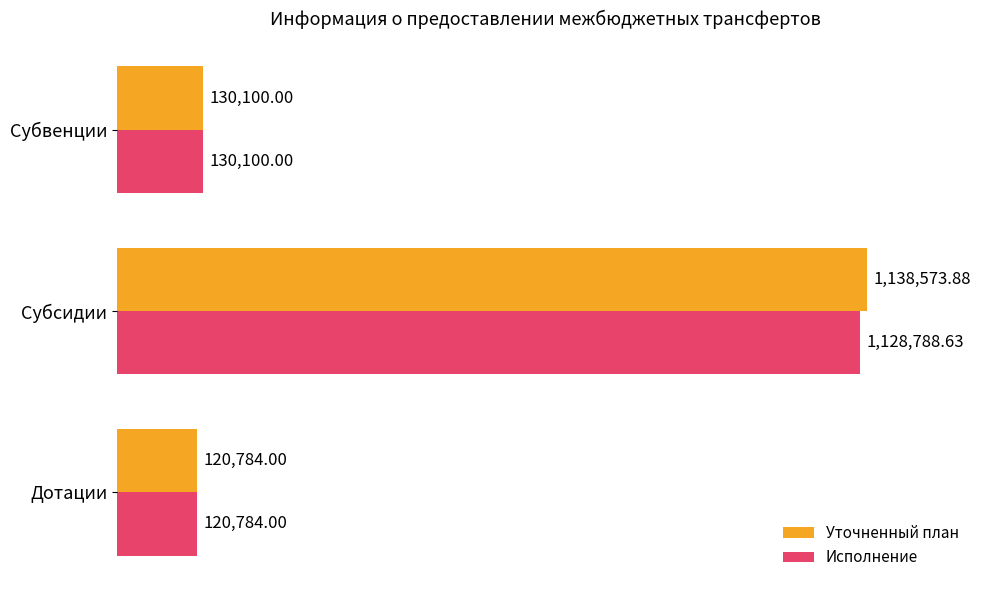

What are all the series names shown in the legend?

Уточненный план, Исполнение